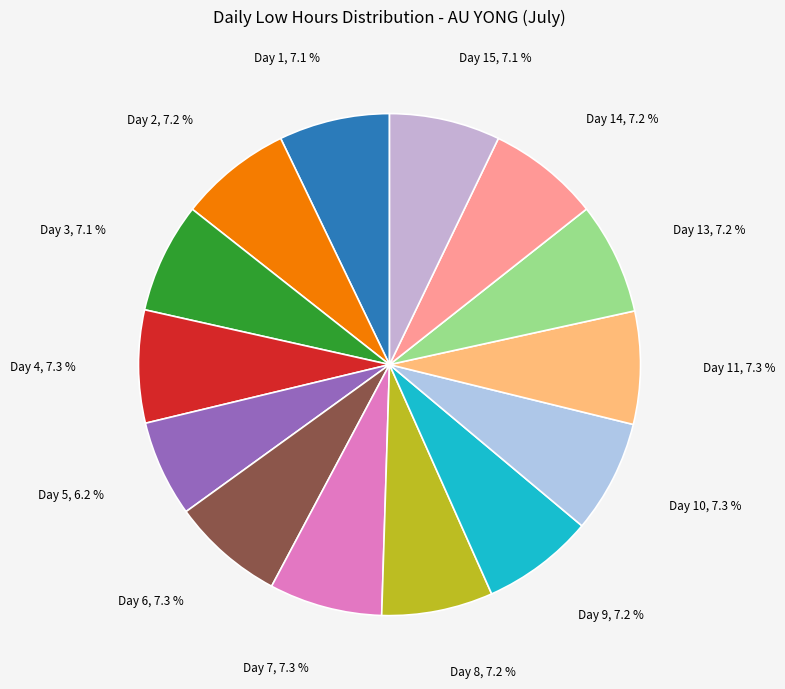

What is the ratio of the value at Day 5, 6.2 % to the value at Day 9, 7.2 %?

0.9